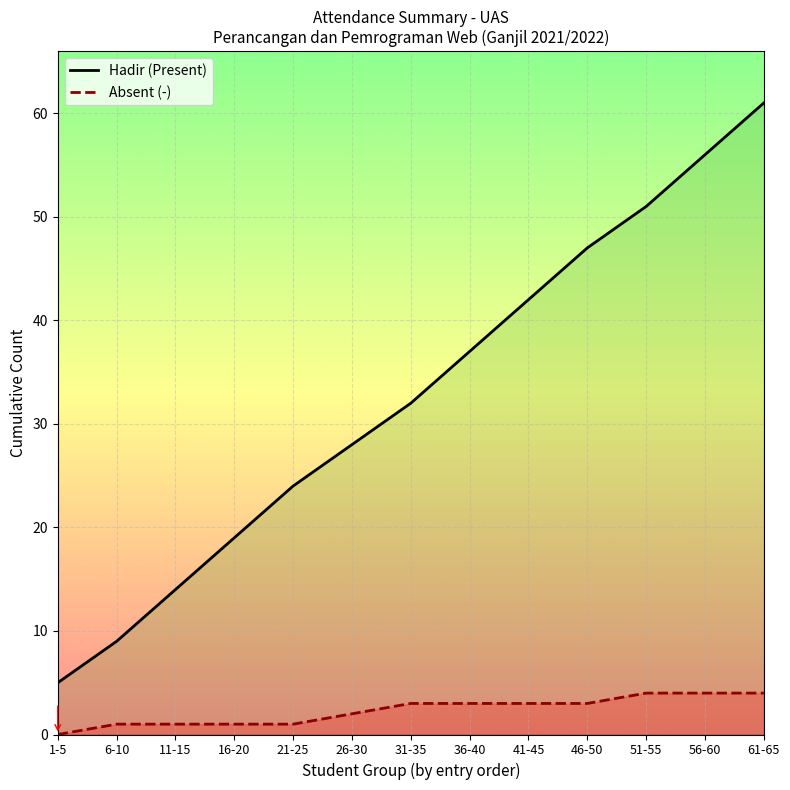

Which label corresponds to the smallest value in the chart?

1-5